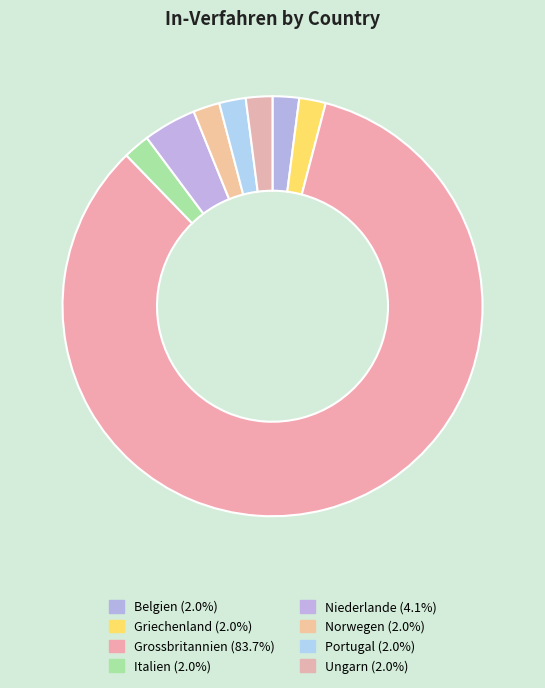

How many segments does this pie chart have?

8